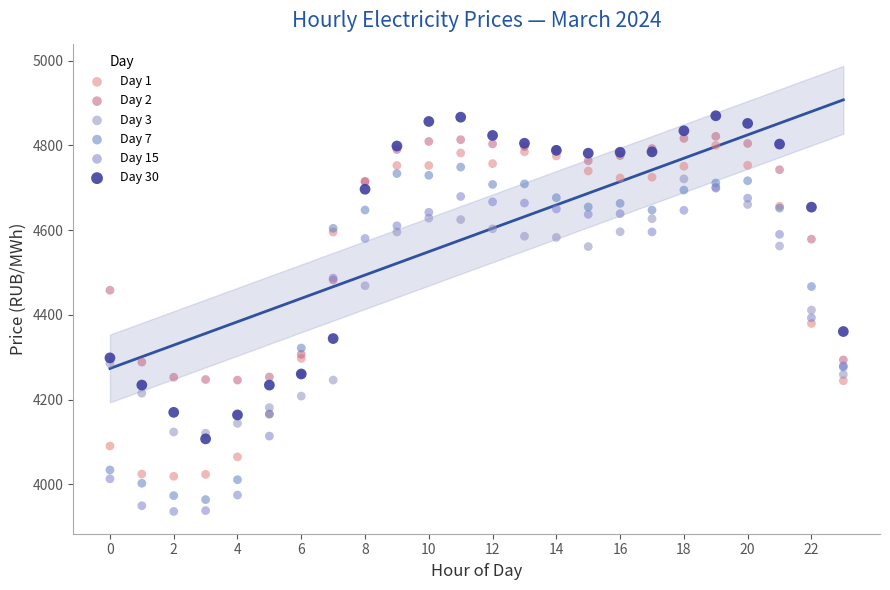

Which series contains the lowest Y value?

Day 15